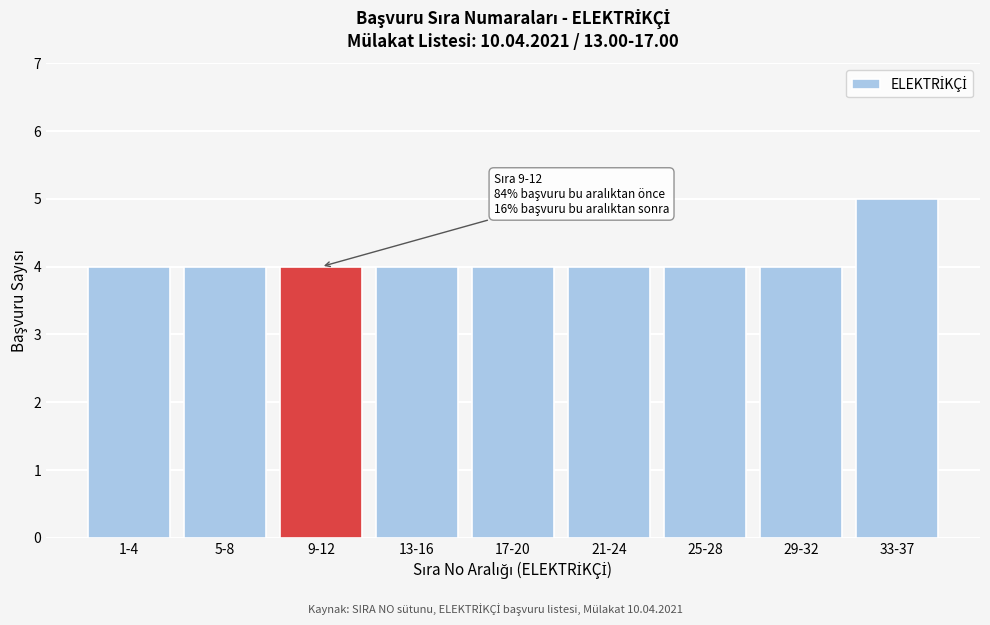

Reading left to right, extract all data points from this chart.

1-4=4	5-8=4	9-12=4	13-16=4	17-20=4	21-24=4	25-28=4	29-32=4	33-37=5